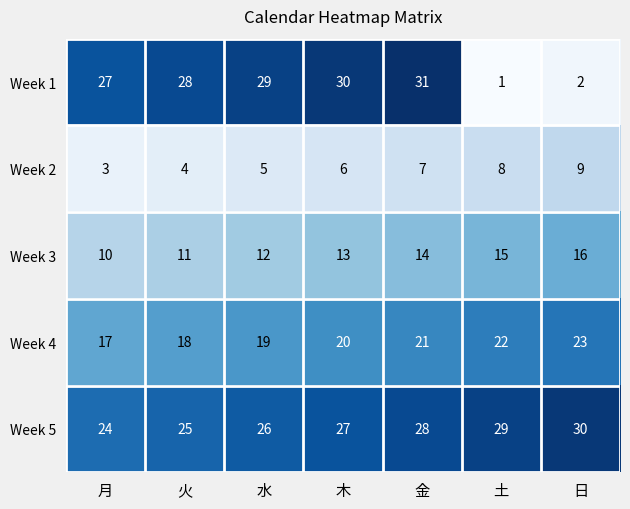

At how many categories does at least one series exceed 14?

7